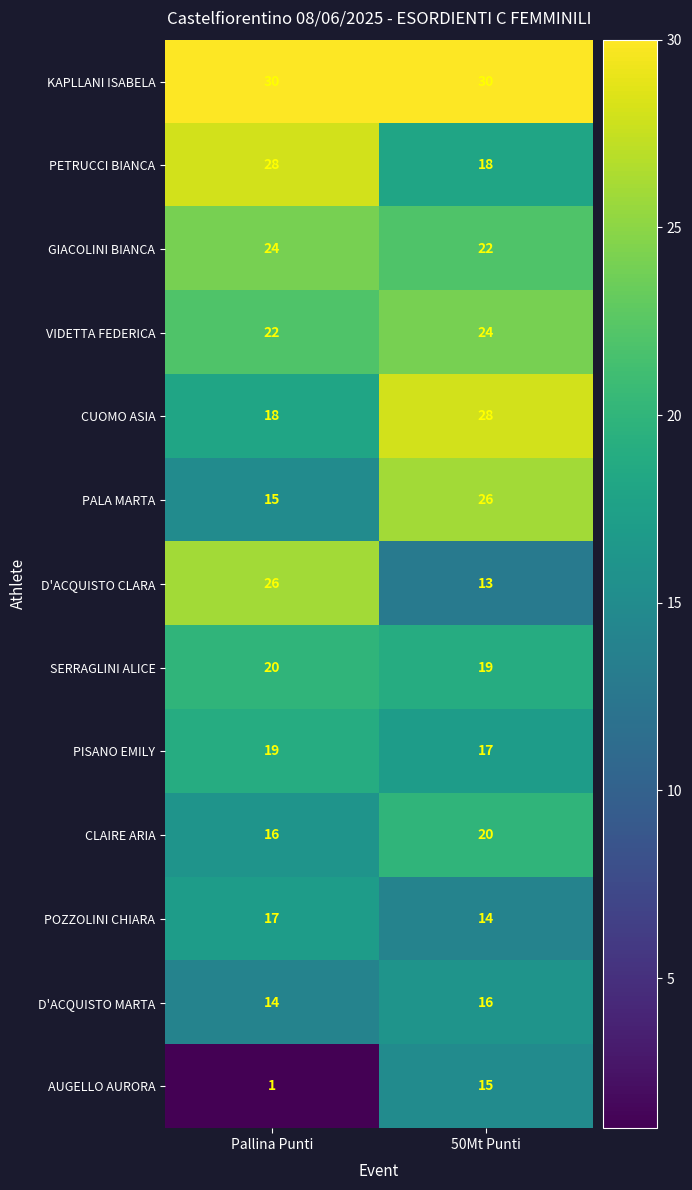

Which label corresponds to the smallest value in the chart?

Pallina Punti